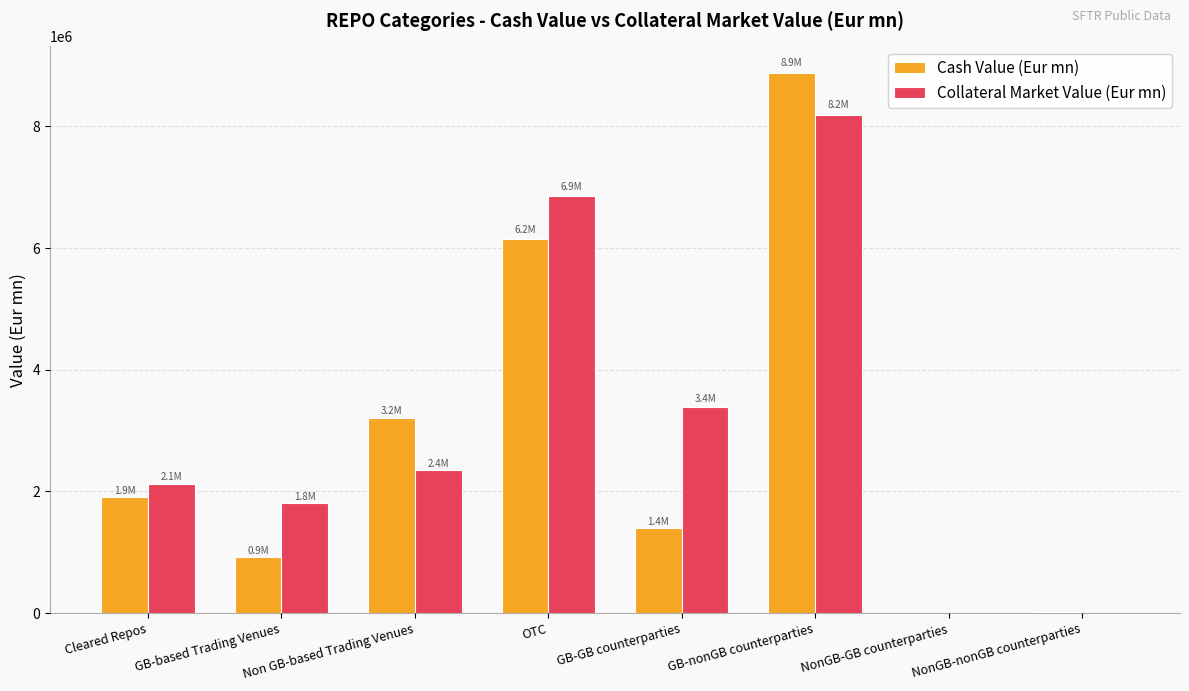

Is it true that Collateral Market Value (Eur mn) equals 2269854.6 at GB-GB counterparties?

False